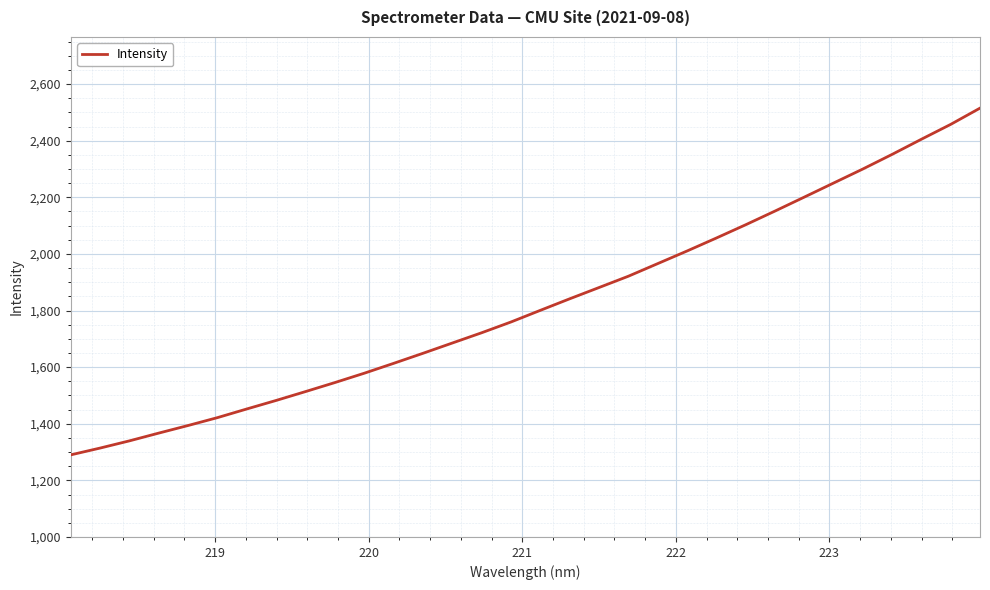

What is the difference between the maximum and second lowest values?

1200.9